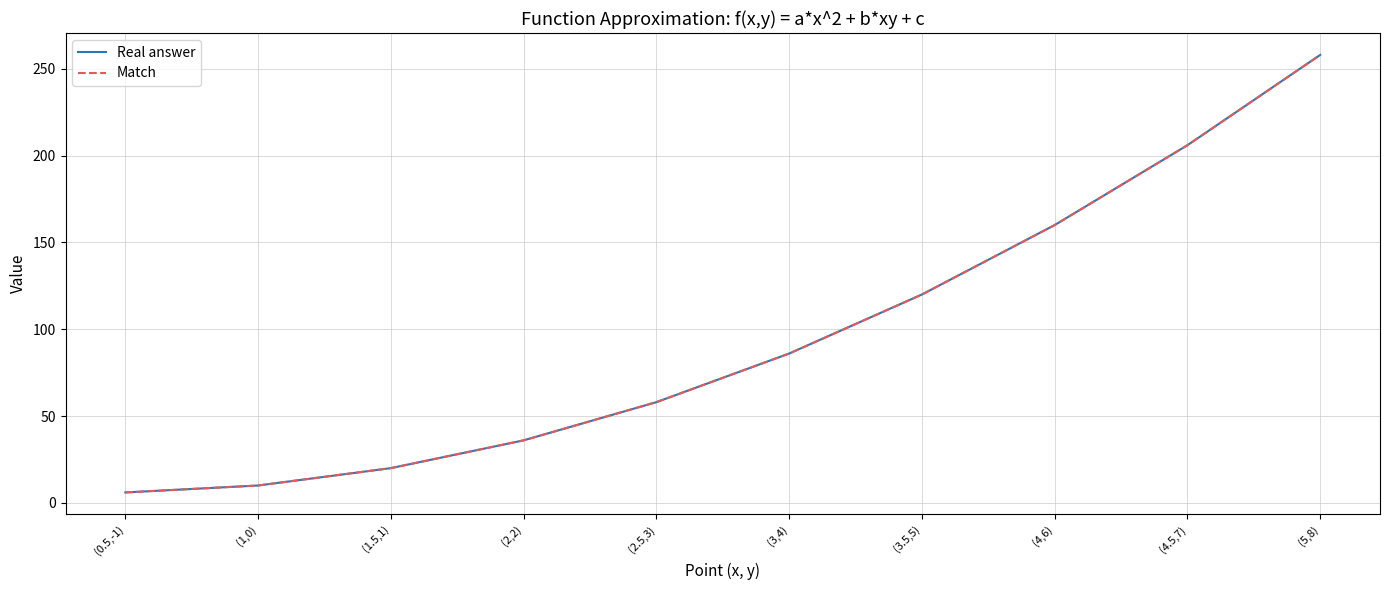

True or false: Match has more than 2 interior local peaks.

False